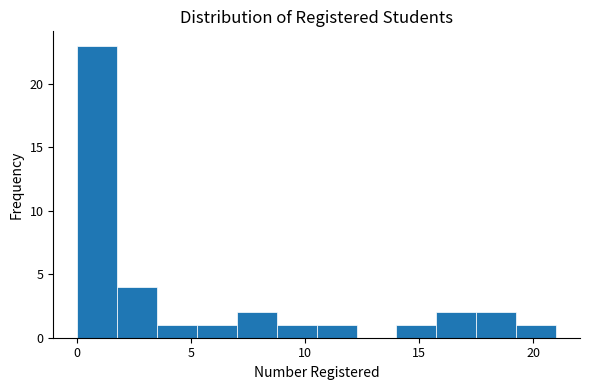

Around what value on the x-axis is the tallest bar? Give the approximate position of its centre, as read against the axis.

1.0